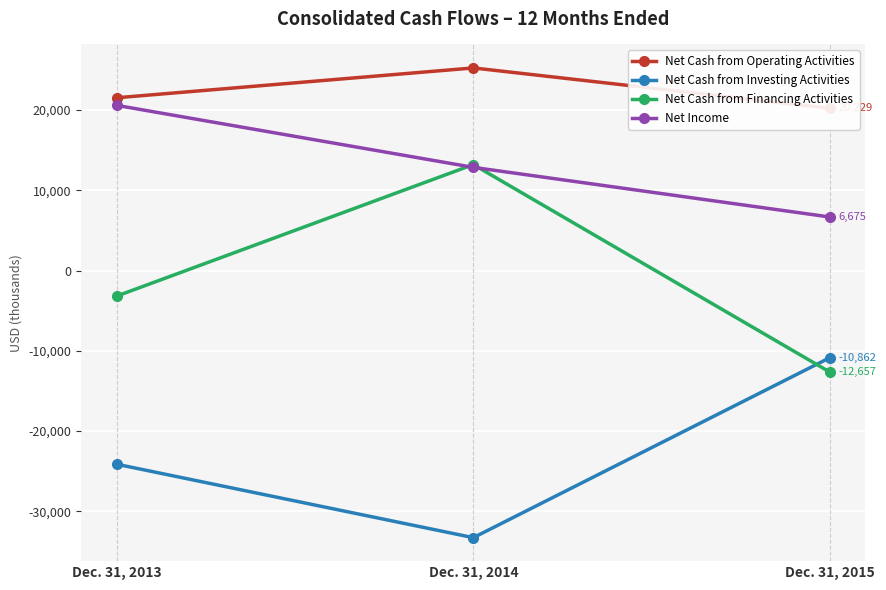

Reading right to left, list all the values displayed in this chart.

Net Cash from Operating Activities: 20229	25256	21539
Net Cash from Investing Activities: -10862	-33293	-24144
Net Cash from Financing Activities: -12657	13209	-3177
Net Income: 6675	12861	20587